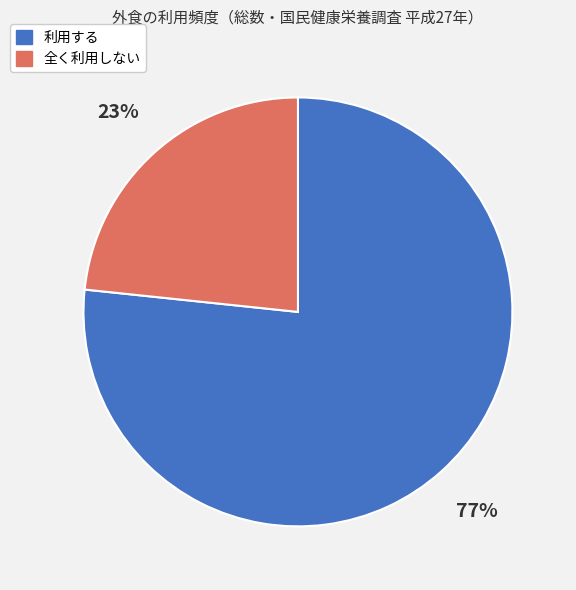

Is there any slice that represents more than half of the pie?

Yes